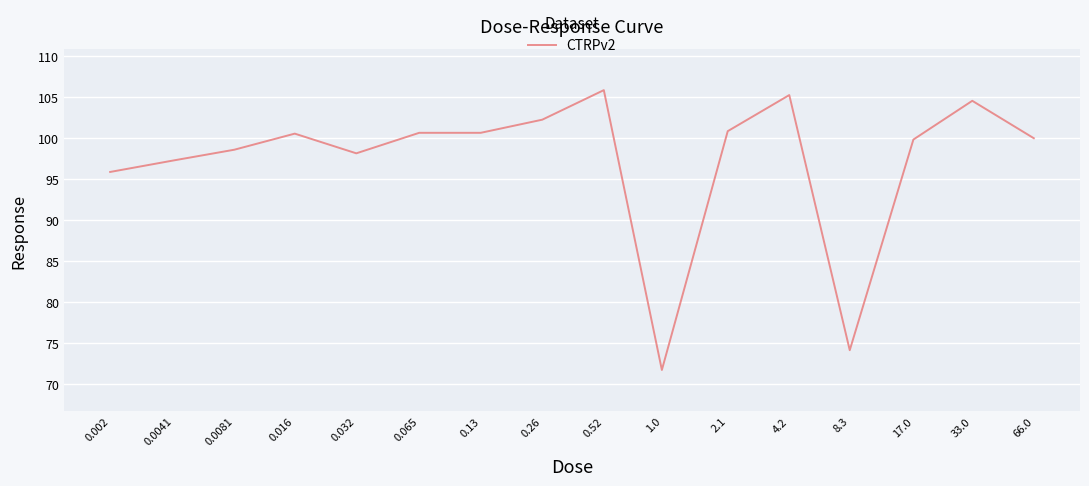

What is the difference between the maximum and minimum values?

34.1